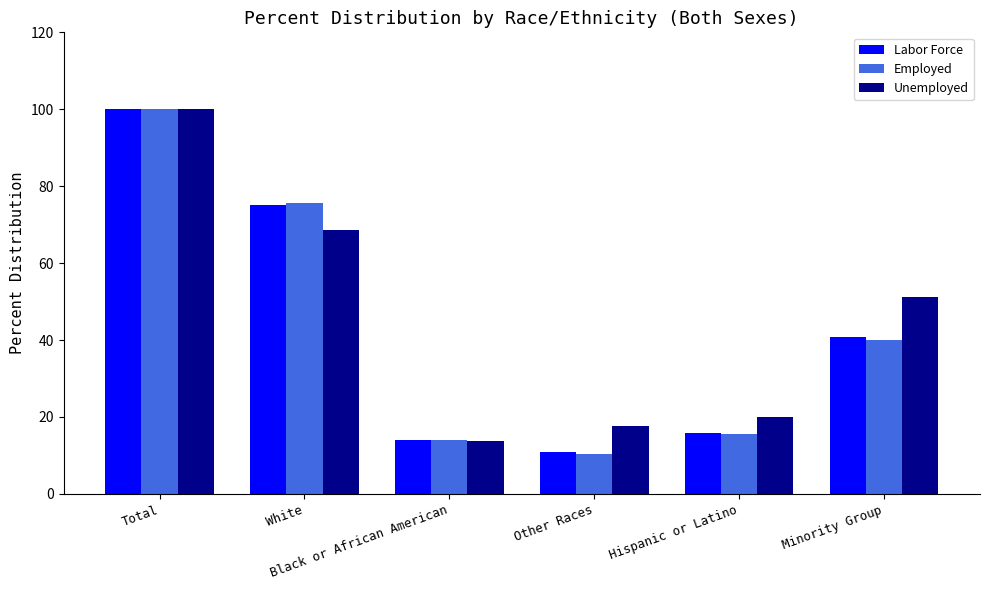

Reading left to right, transcribe all the data shown in this chart.

Labor Force: Total=100.0	White=75.1	Black or African American=14.0	Other Races=10.9	Hispanic or Latino=15.9	Minority Group=40.7
Employed: Total=100.0	White=75.6	Black or African American=14.0	Other Races=10.4	Hispanic or Latino=15.6	Minority Group=40.0
Unemployed: Total=100.0	White=68.6	Black or African American=13.7	Other Races=17.7	Hispanic or Latino=19.9	Minority Group=51.3